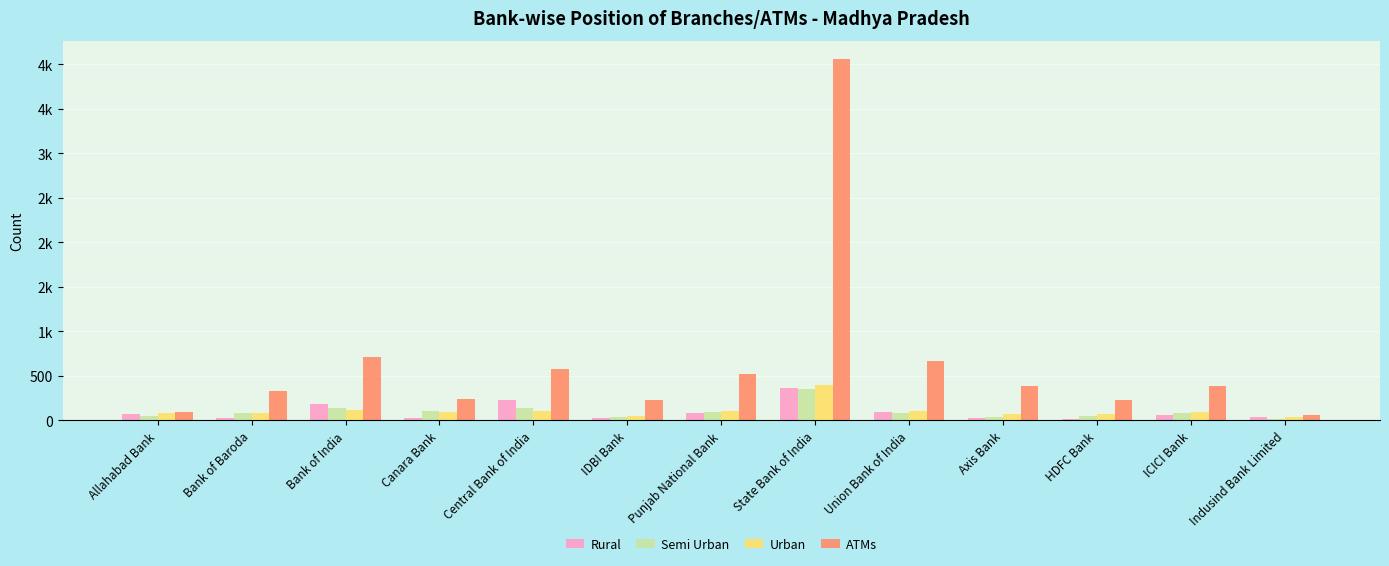

At which label does Rural first exceed 60?

Allahabad Bank